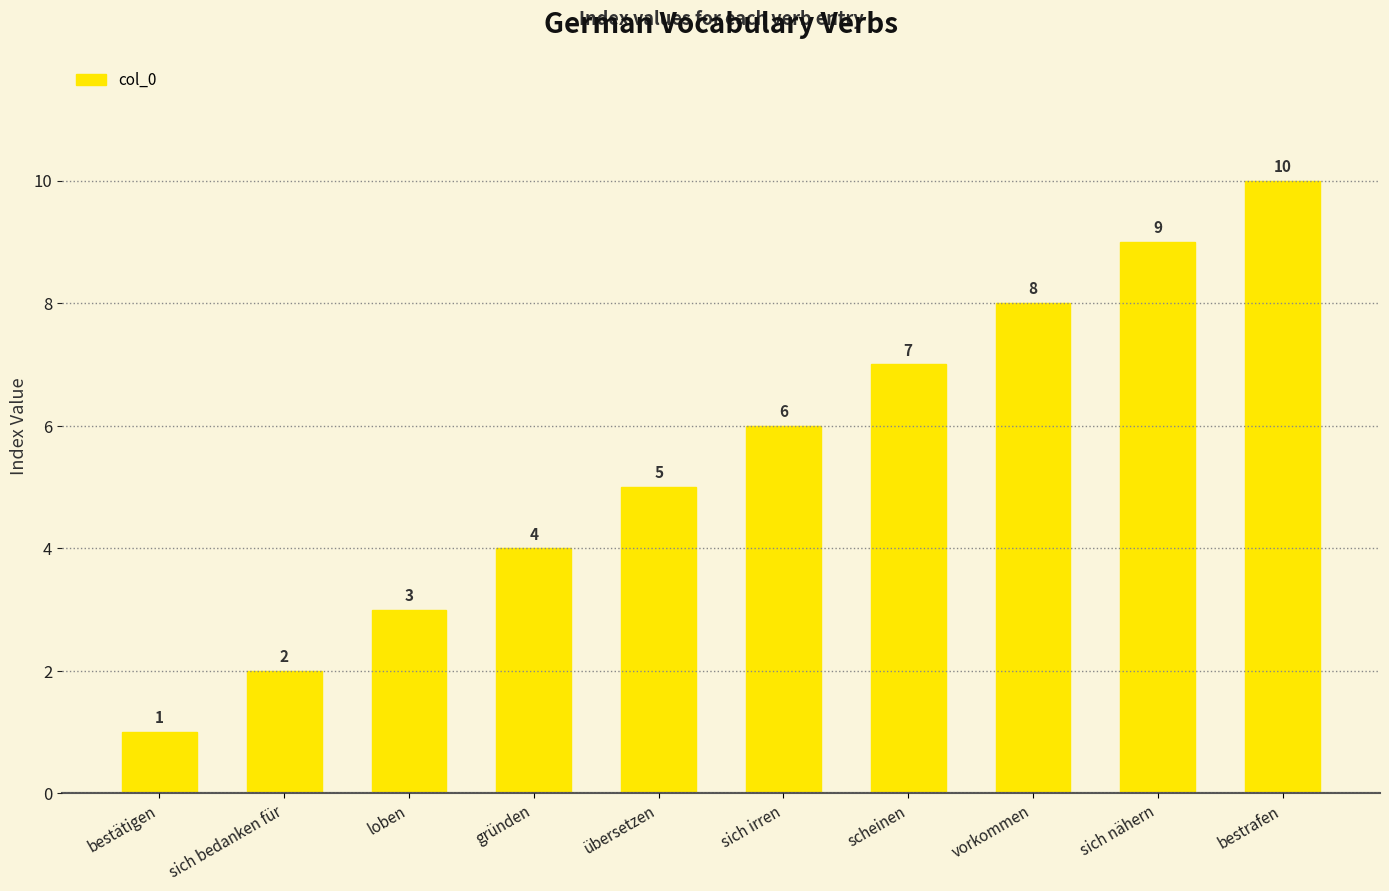

What is the label of the 9th bar from the left?

sich nähern